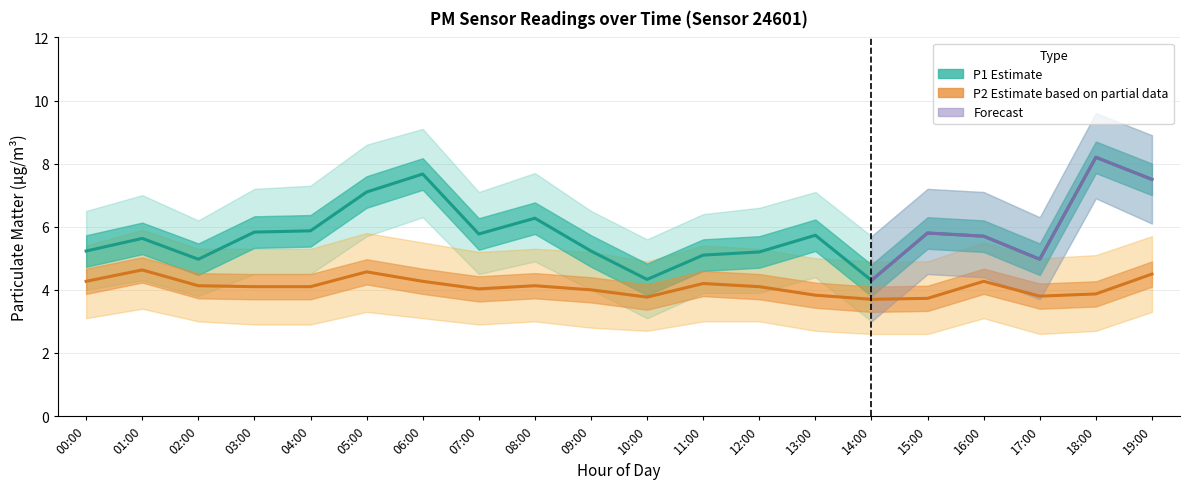

The P1 series shows 5.2 at 00:00. True or false?

True